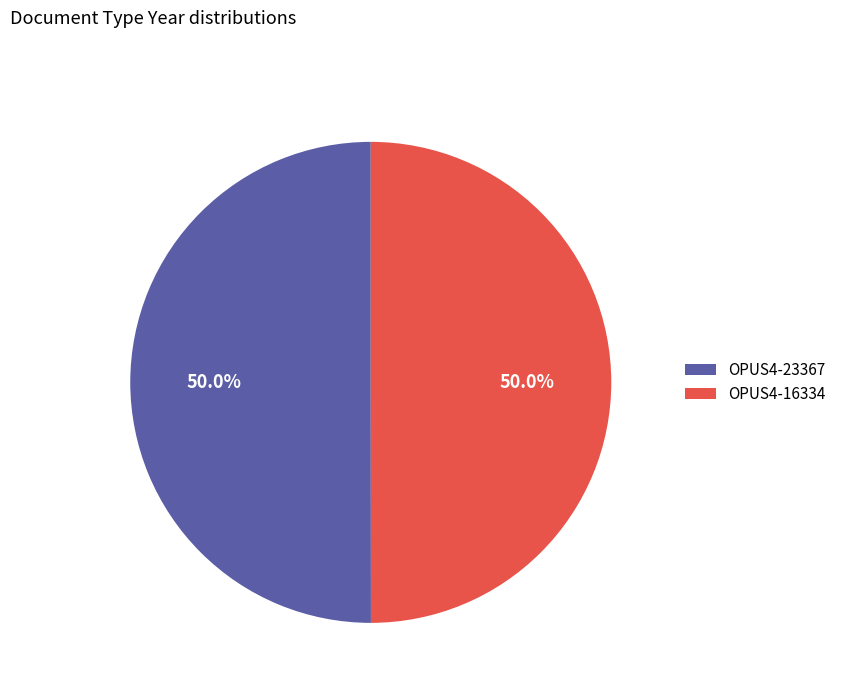

Count the number of slices in the pie.

2